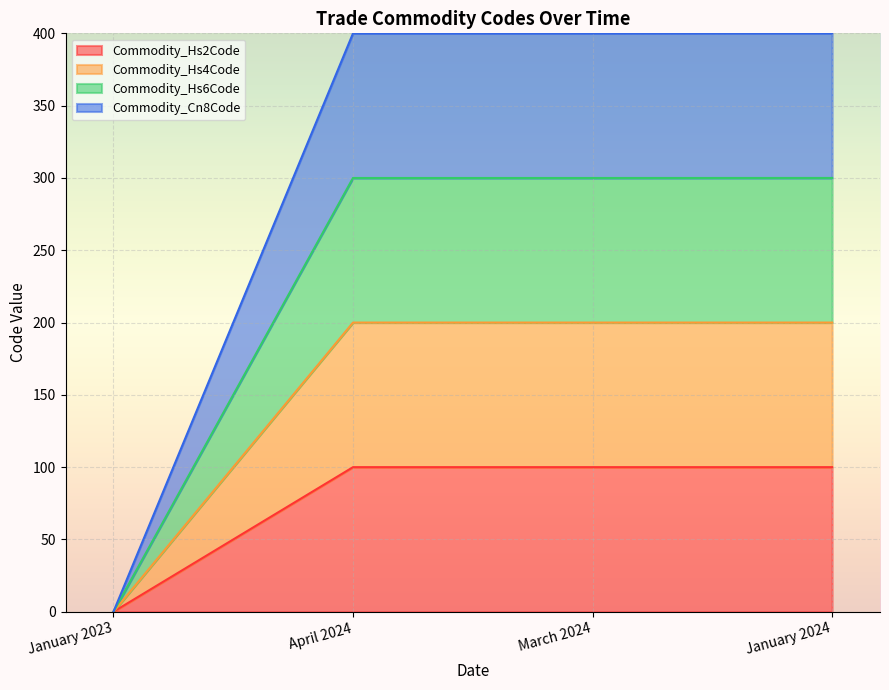

What position from the right is January 2023?

4